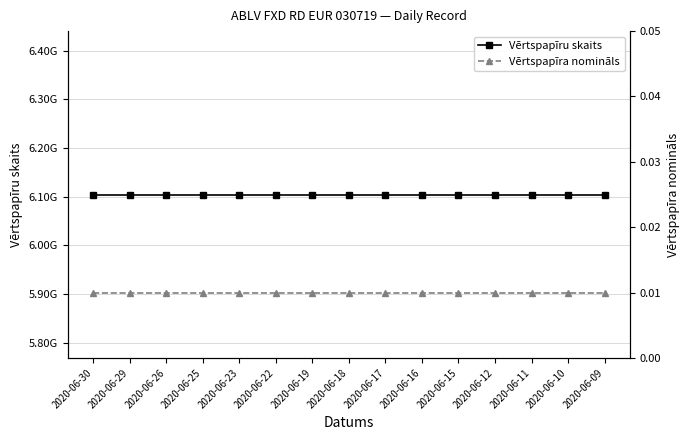

The Vērtspapīra nomināls series shows 0.0 at 2020-06-30. True or false?

True